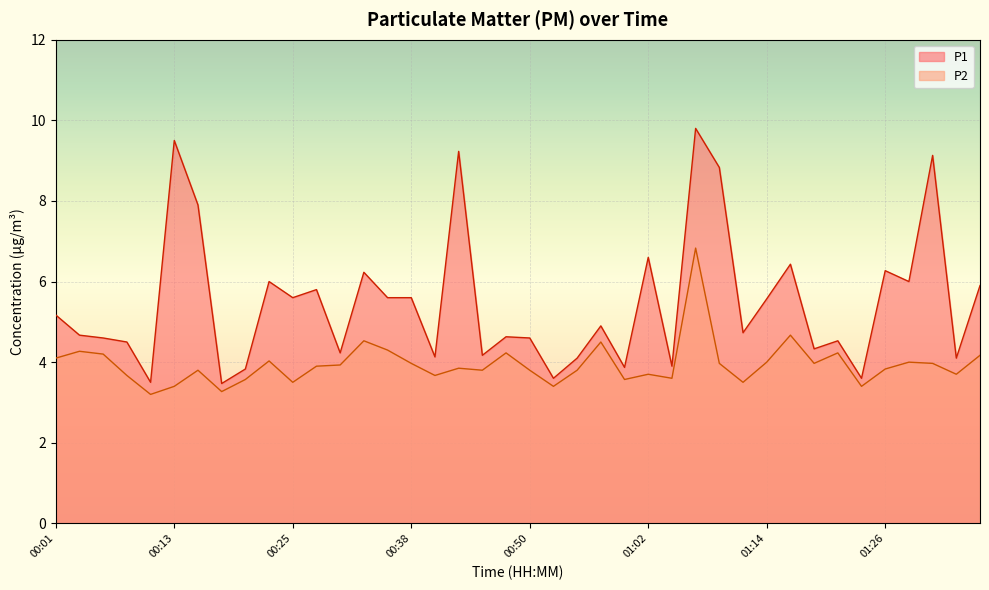

Reading left to right, transcribe all the data shown in this chart.

P1: 00:01=5.2	00:04=4.7	00:06=4.6	00:09=4.5	00:11=3.5	00:13=9.5	00:16=7.9	00:18=3.5	00:21=3.8	00:23=6.0	00:25=5.6	00:28=5.8	00:30=4.2	00:33=6.2	00:35=5.6	00:38=5.6	00:40=4.1	00:42=9.2	00:45=4.2	00:47=4.6	00:50=4.6	00:52=3.6	00:55=4.1	00:57=4.9	01:00=3.9	01:02=6.6	01:04=3.9	01:07=9.8	01:09=8.8	01:12=4.7	01:14=5.6	01:17=6.4	01:19=4.3	01:22=4.5	01:24=3.6	01:26=6.3	01:29=6.0	01:31=9.1	01:34=4.1	01:36=5.9
P2: 00:01=4.1	00:04=4.3	00:06=4.2	00:09=3.7	00:11=3.2	00:13=3.4	00:16=3.8	00:18=3.3	00:21=3.6	00:23=4.0	00:25=3.5	00:28=3.9	00:30=3.9	00:33=4.5	00:35=4.3	00:38=4.0	00:40=3.7	00:42=3.9	00:45=3.8	00:47=4.2	00:50=3.8	00:52=3.4	00:55=3.8	00:57=4.5	01:00=3.6	01:02=3.7	01:04=3.6	01:07=6.8	01:09=4.0	01:12=3.5	01:14=4.0	01:17=4.7	01:19=4.0	01:22=4.2	01:24=3.4	01:26=3.8	01:29=4.0	01:31=4.0	01:34=3.7	01:36=4.2